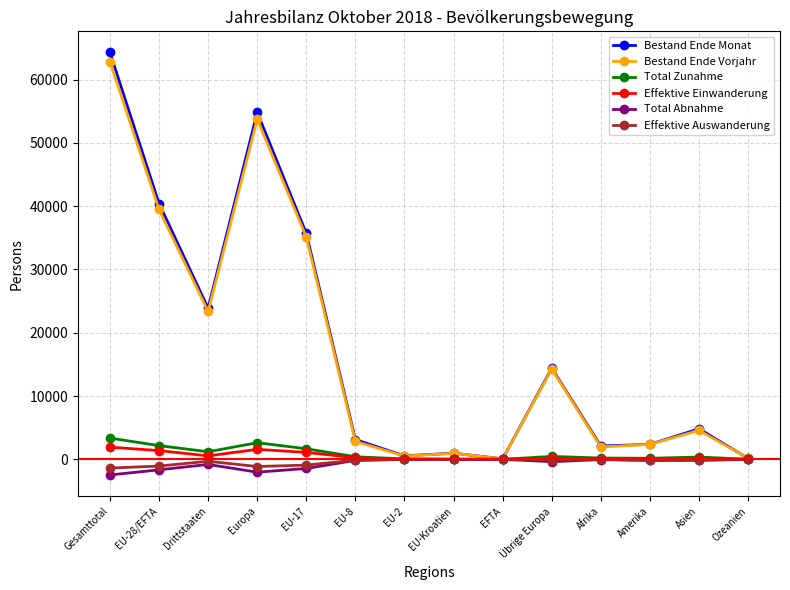

How many series are shown in this chart?

6